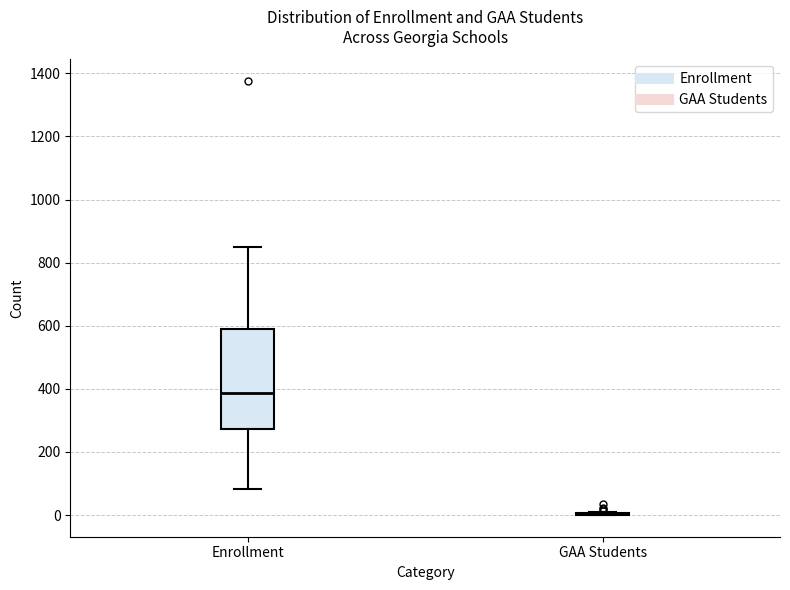

Reading left to right, transcribe this box plot: for each box, give where its median line is, the range the box spans, and where its two whiskers end, as read against the y-axis. The values are not printed on the chart, so give them approximately, as read against the axis.

Enrollment: median 380, box 280 to 600, whiskers 80 to 860
GAA Students: box collapsed to a line at 0, whiskers 0 to 20